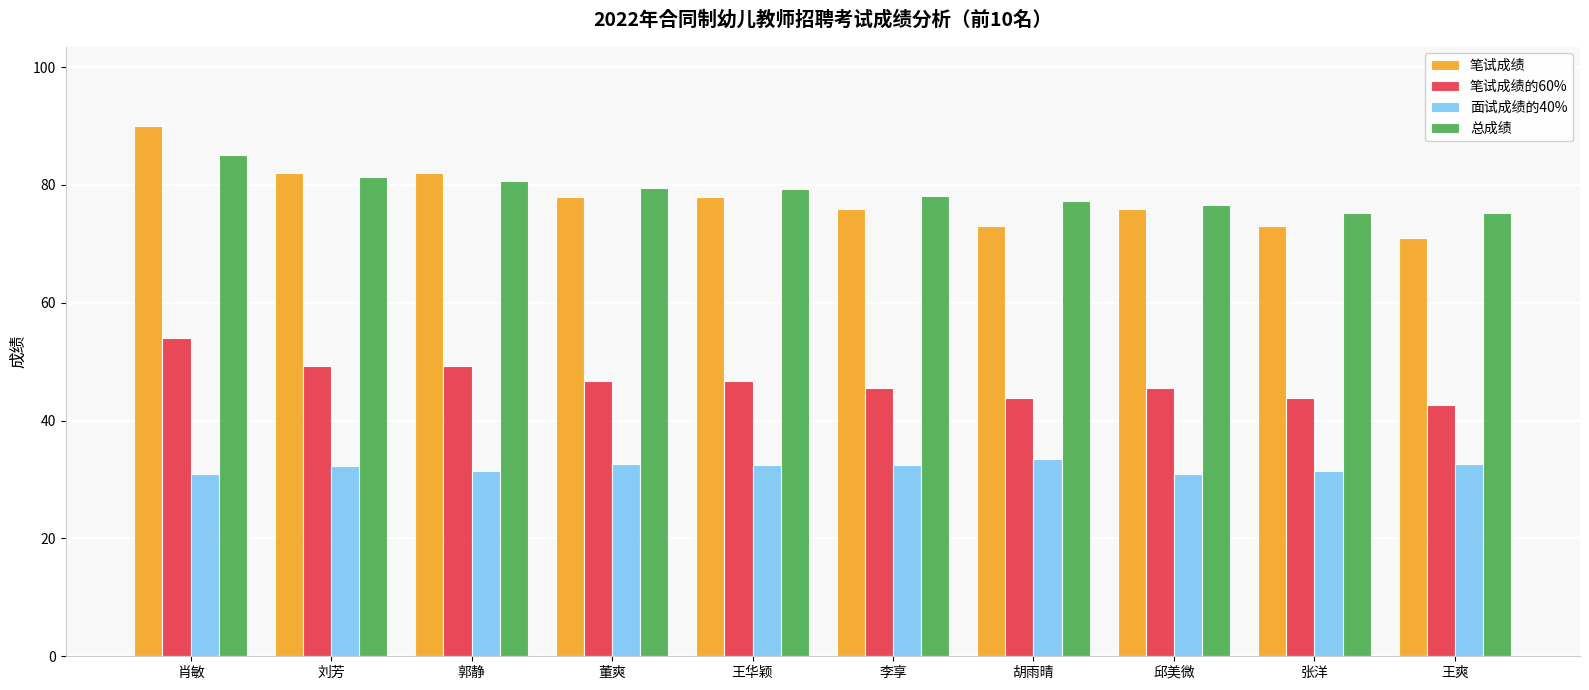

Is the value of 面试成绩的40% at 董爽 greater than the value of 总成绩 at 李享?

No